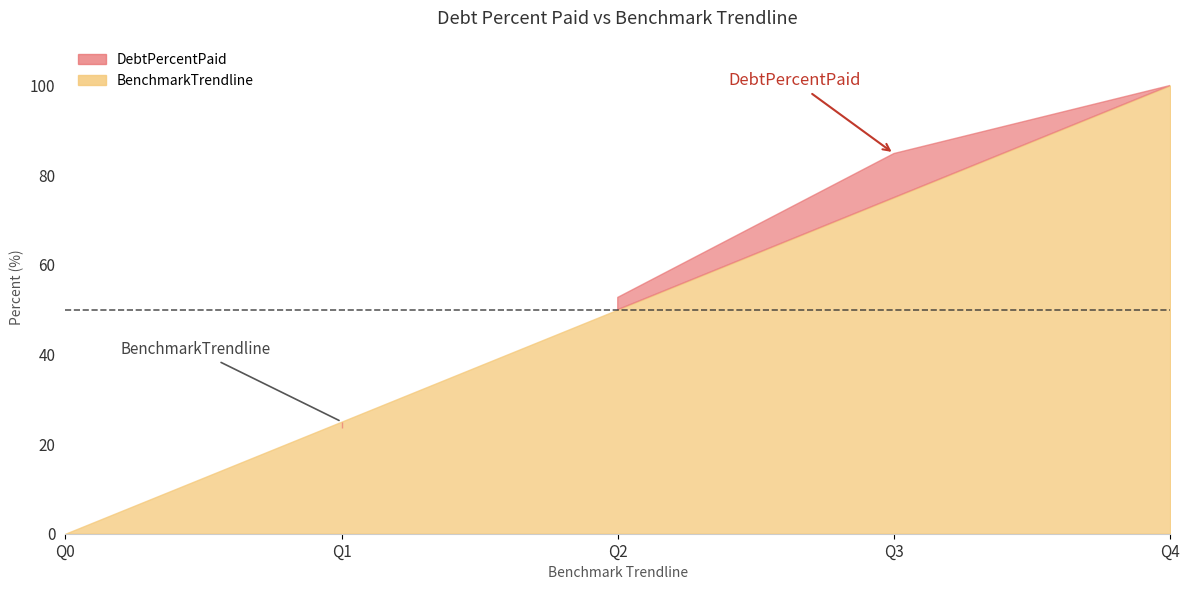

At which category is the sum across all series the highest?

Q4